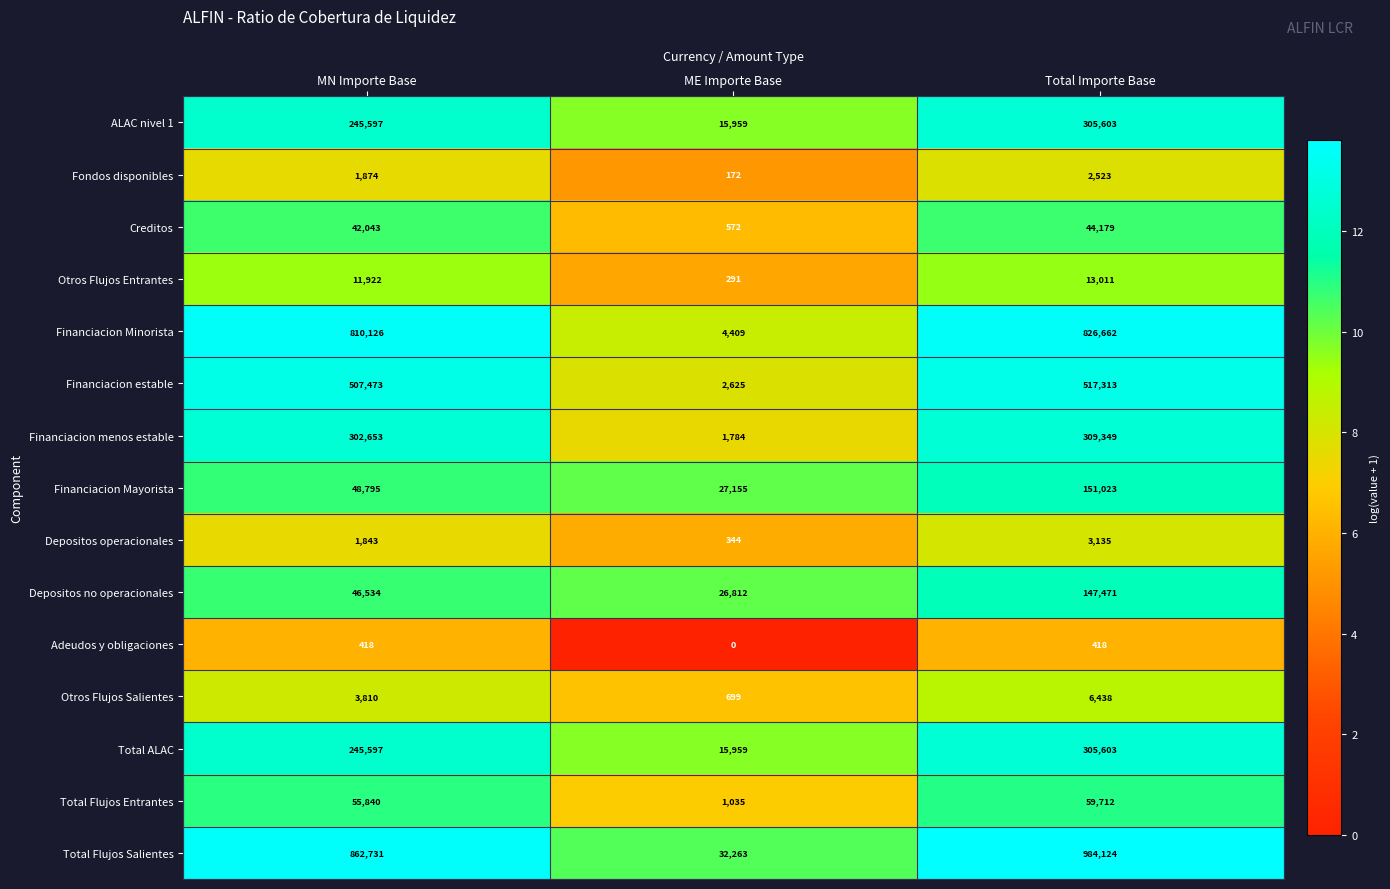

What is the sum of the Total ALAC values at MN Importe Base and Total Importe Base?

551200